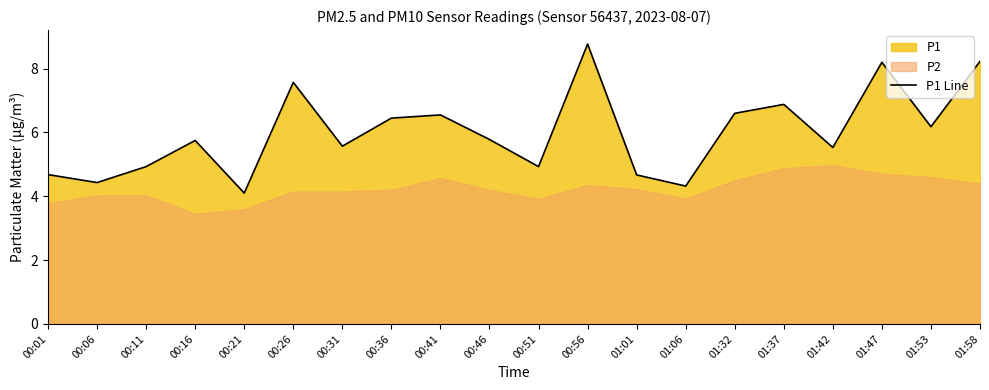

At which label does the data first exceed 5?

00:16